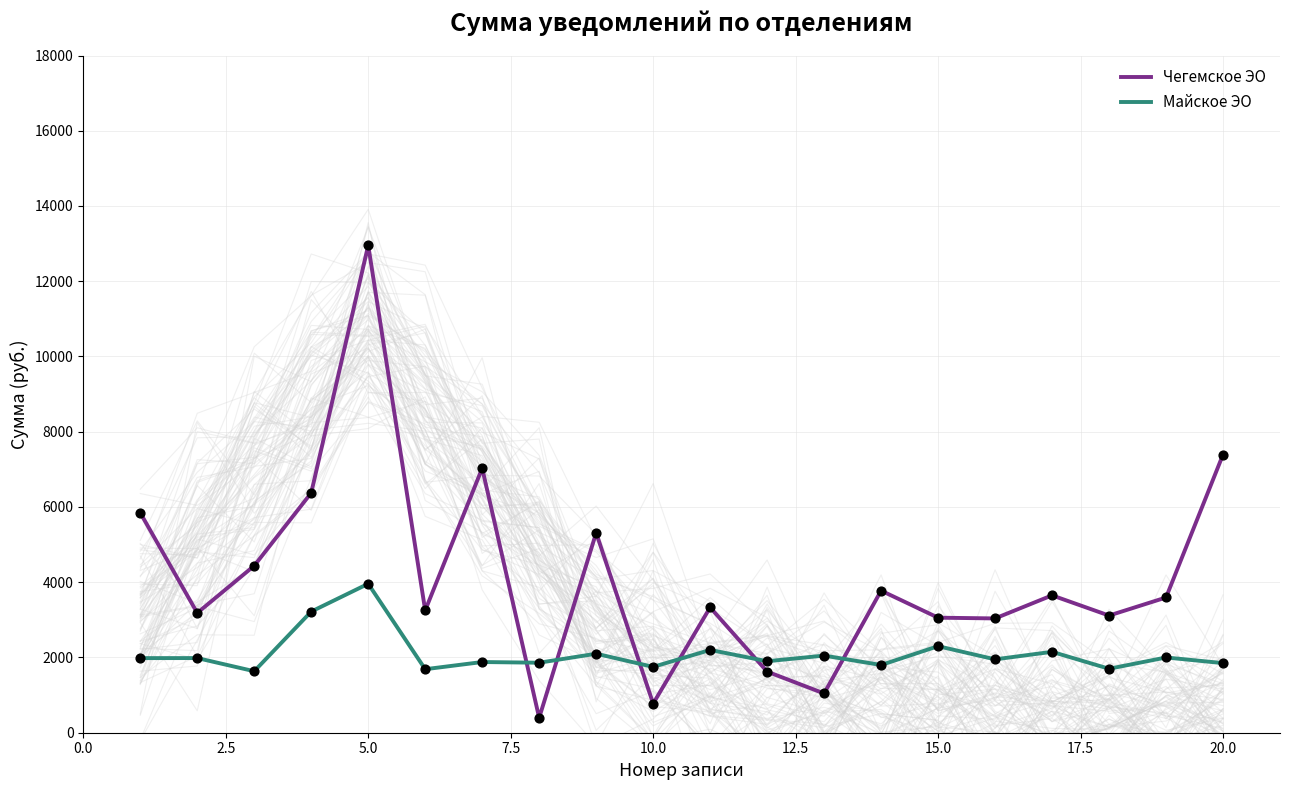

Which series has the largest total across all categories?

Чегемское ЭО